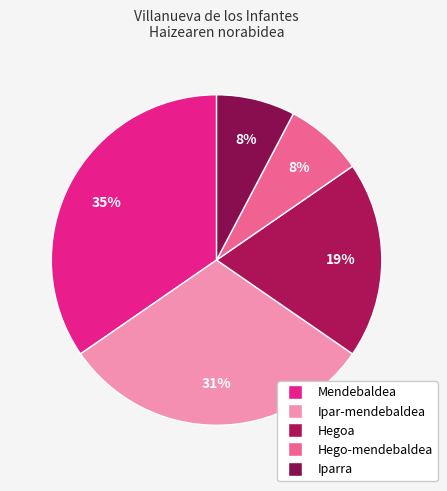

What percentage is the Iparra slice, to the nearest percent?

8%